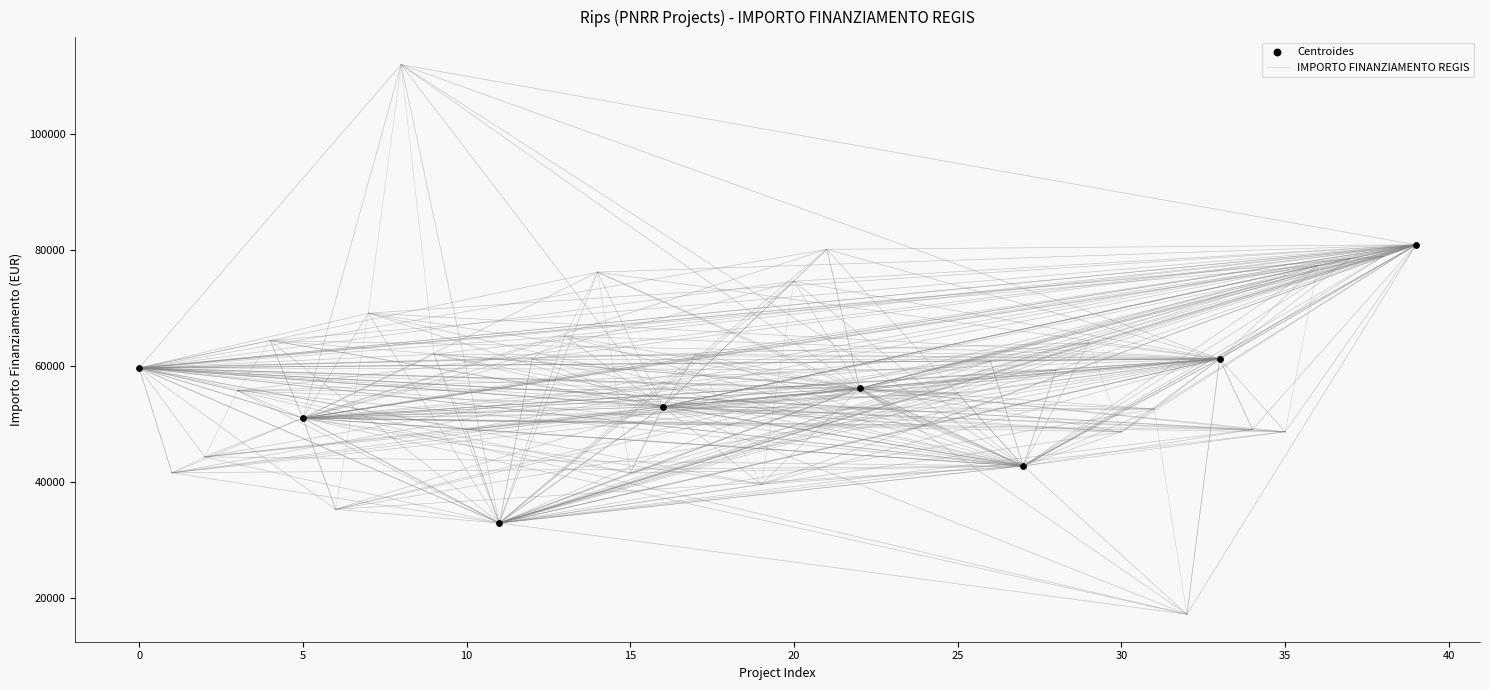

What is the greatest value displayed?

111949.1